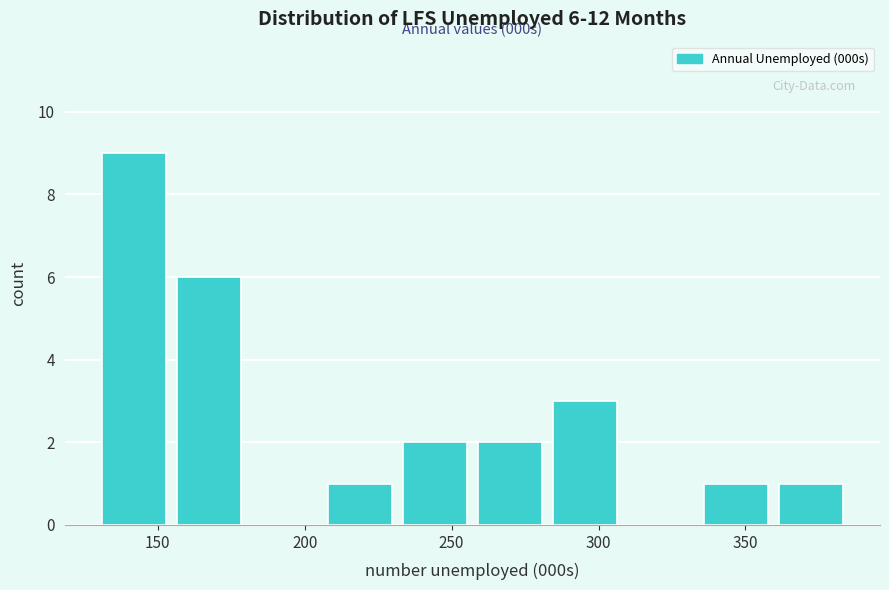

Over which range of the x-axis is the bar tallest?

130 to 155